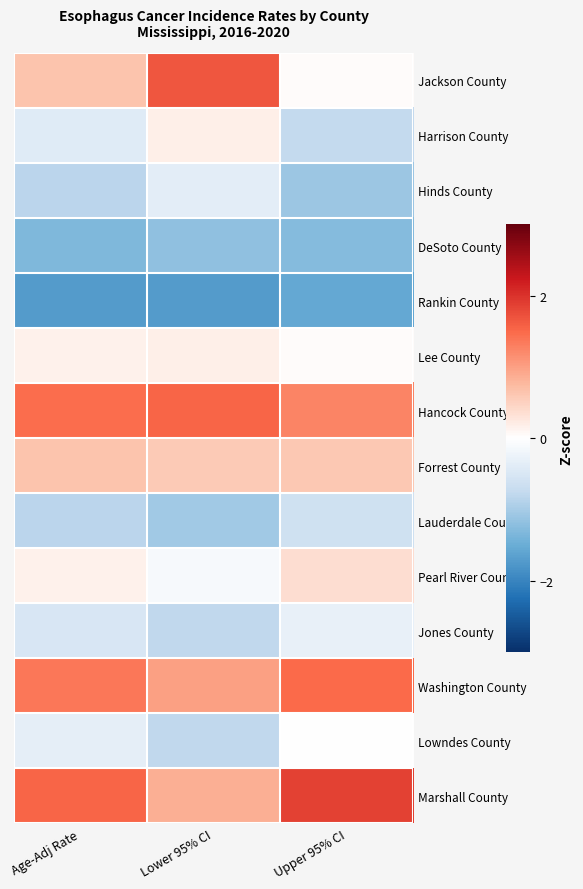

At which category is the sum across all series the highest?

Lower 95% CI